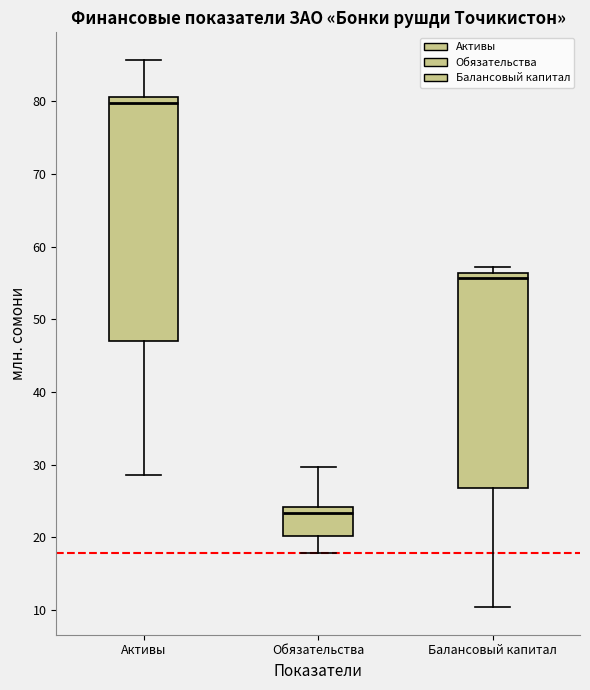

Which box is the tallest, from its lower edge to its upper edge?

Активы